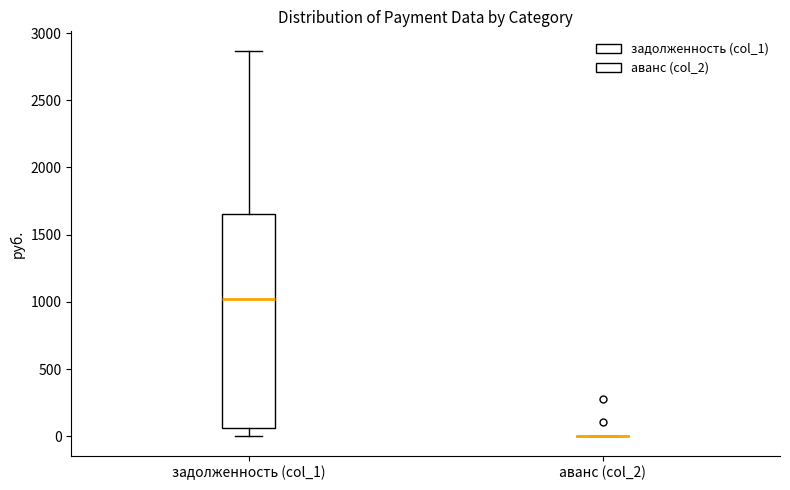

Reading left to right, transcribe this box plot: for each box, give where its median line is, the range the box spans, and where its two whiskers end, as read against the y-axis. The values are not printed on the chart, so give them approximately, as read against the axis.

задолженность (col_1): median 1000, box 50 to 1650, whiskers 0 to 2850
аванс (col_2): box collapsed to a line at 0, whiskers 0 to 0